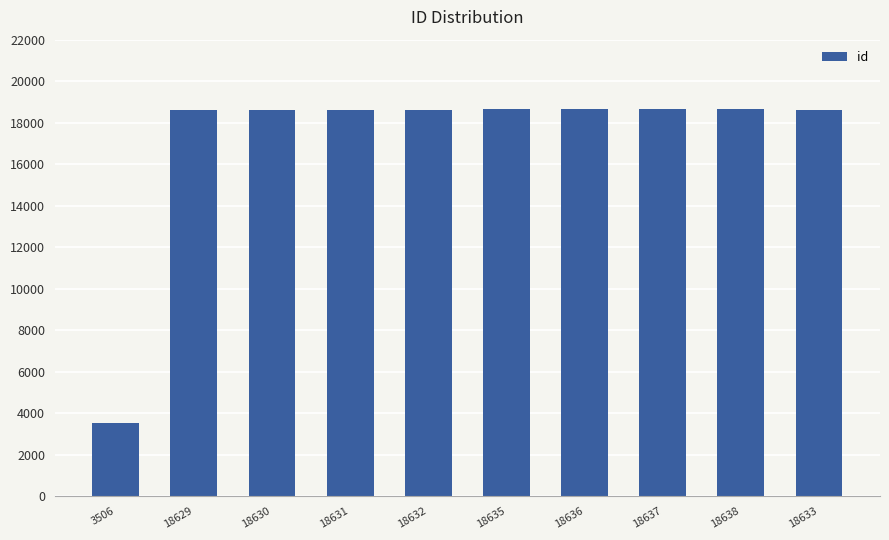

Are the bars horizontal?

No